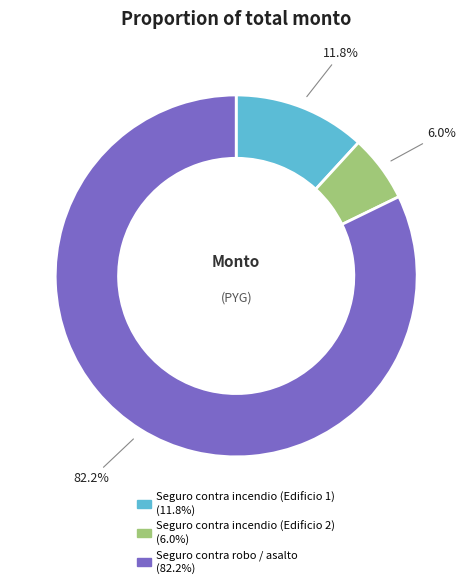

What percentage do Seguro contra incendio (Edificio 1) and Seguro contra robo / asalto together represent?

94.0%